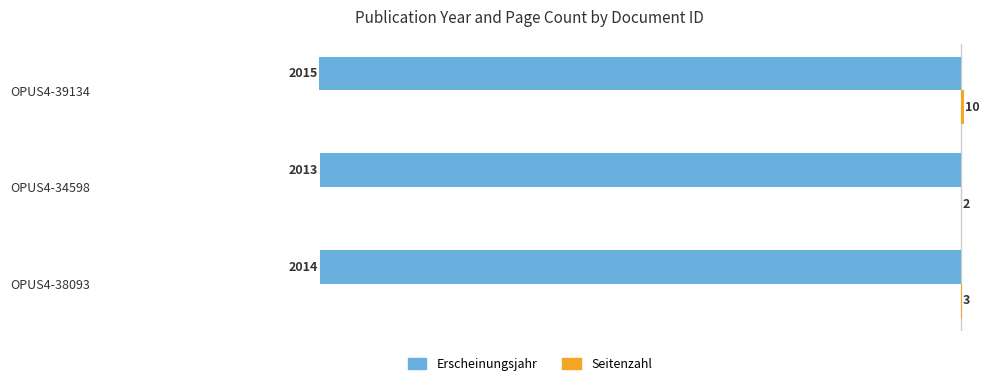

What value does the Erscheinungsjahr series have at OPUS4-38093?

-2014